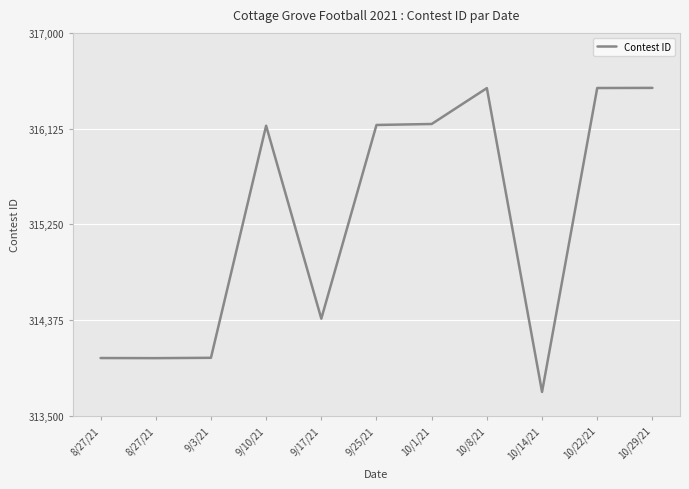

Read the value at 10/14/21, to the nearest 50.

313700